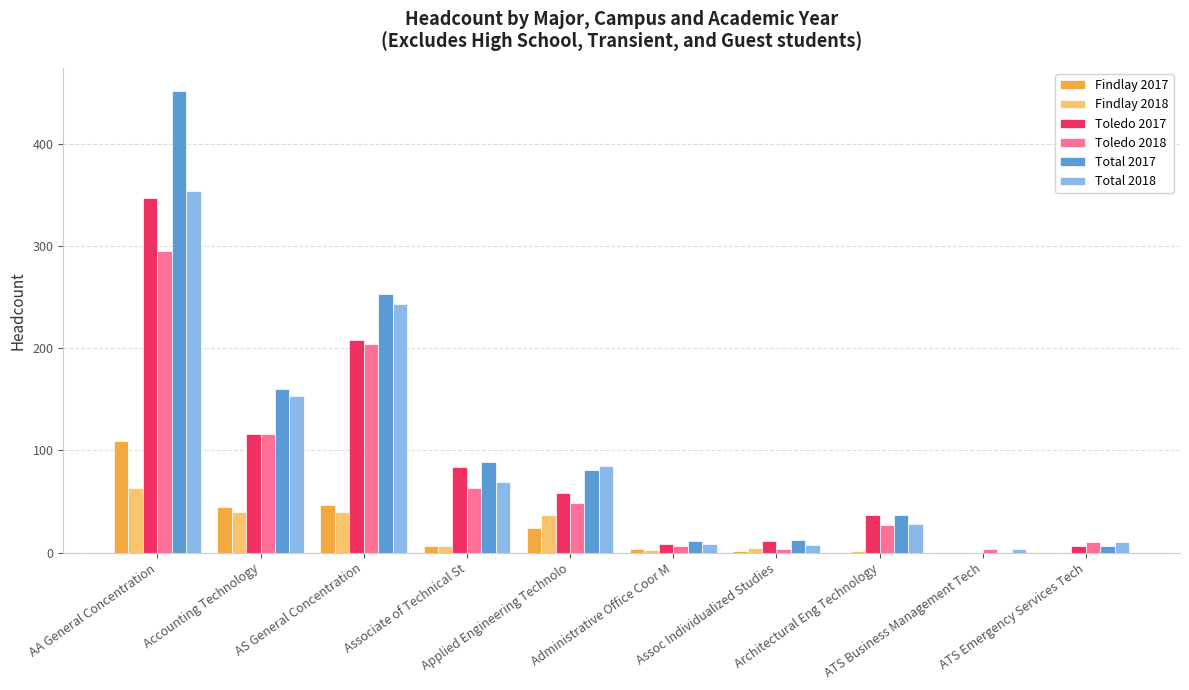

The Total 2018 series shows 91 at Associate of Technical St. True or false?

False